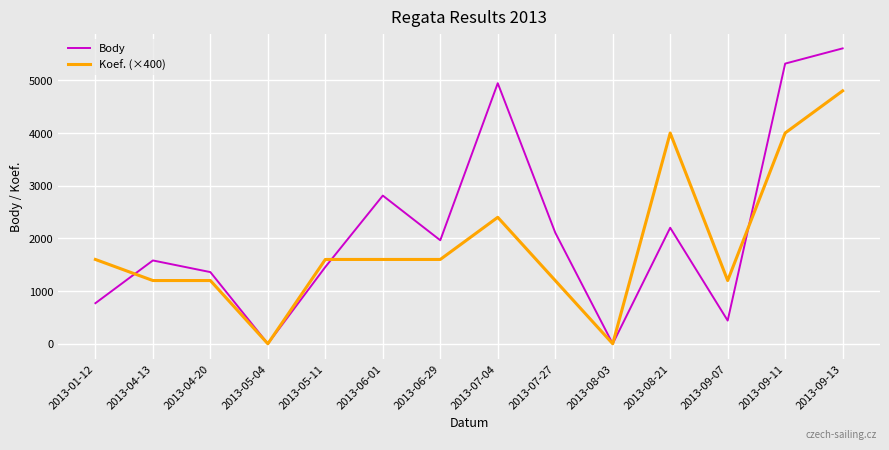

The value of Body at 2013-05-04 is 0. True or false?

True